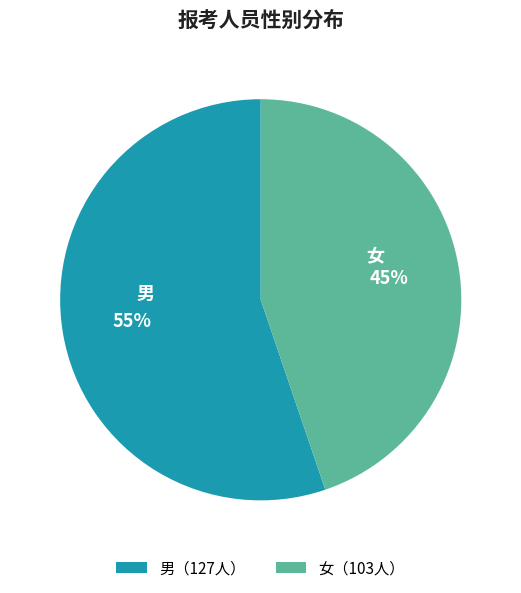

Approximately how many times larger is the value at 男 compared to 女?

1.2